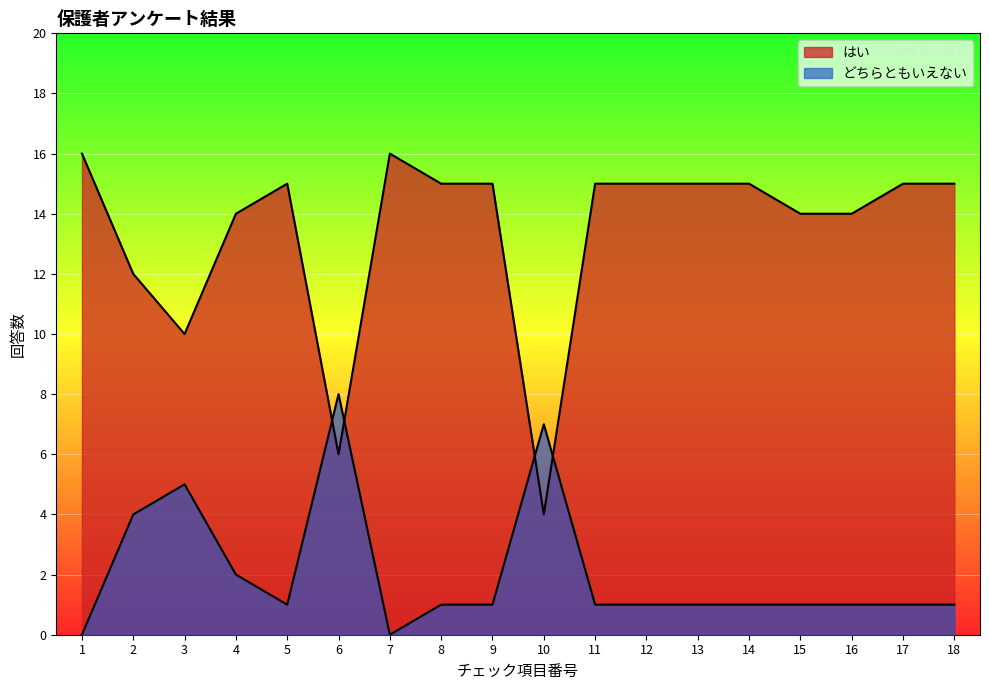

Reading left to right, list all the values displayed in this chart.

はい: 16	12	10	14	15	6	16	15	15	4	15	15	15	15	14	14	15	15
どちらともいえない: 0	4	5	2	1	8	0	1	1	7	1	1	1	1	1	1	1	1